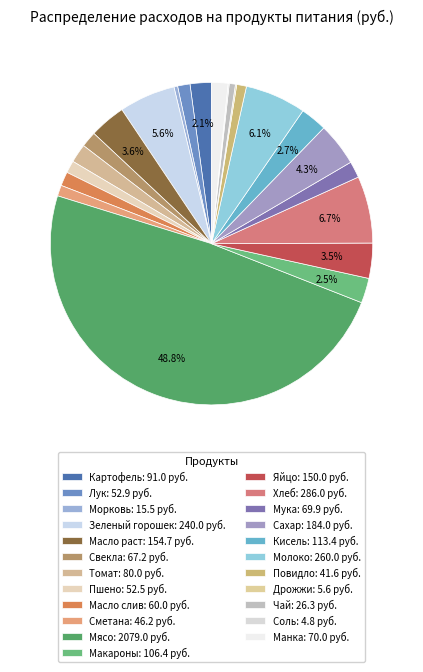

Rank the categories by value from highest to lowest.

Мясо, Хлеб, Молоко, Зеленый горошек, Сахар, Масло раст, Яйцо, Кисель, Макароны, Картофель, Томат, Манка, Мука, Свекла, Масло слив, Лук, Пшено, Сметана, Повидло, Чай, Морковь, Дрожжи, Соль